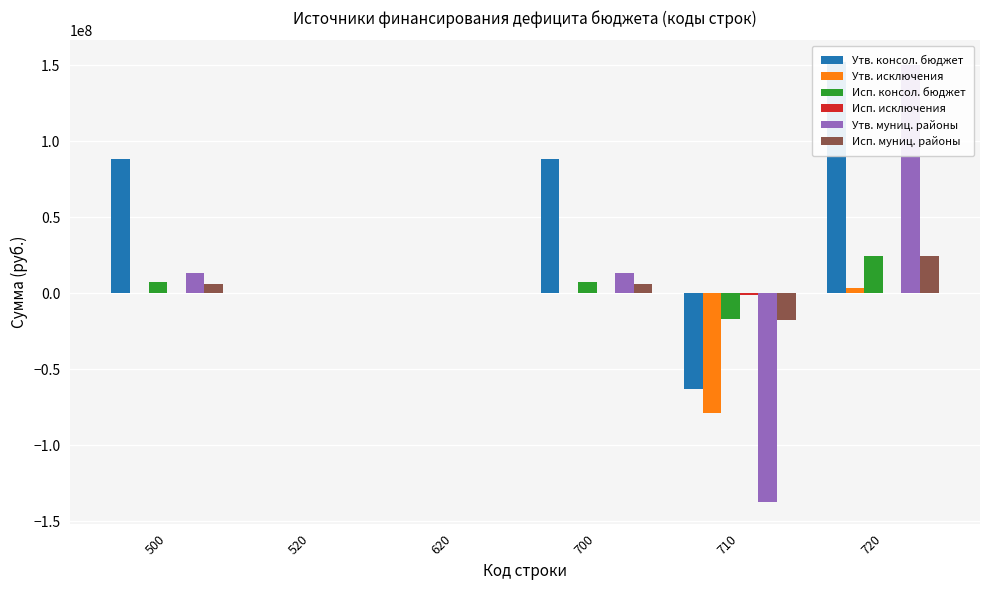

At which label is Исп. исключения closest to -675215?

500